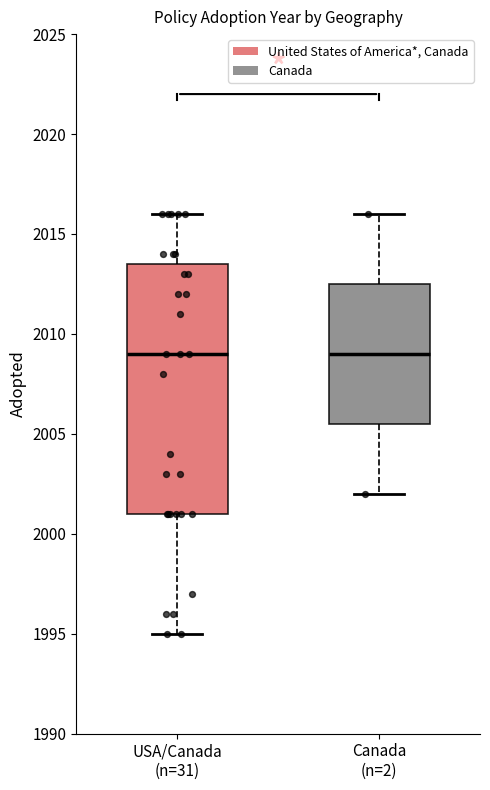

Which box is the tallest, from its lower edge to its upper edge?

USA/Canada (n=31)